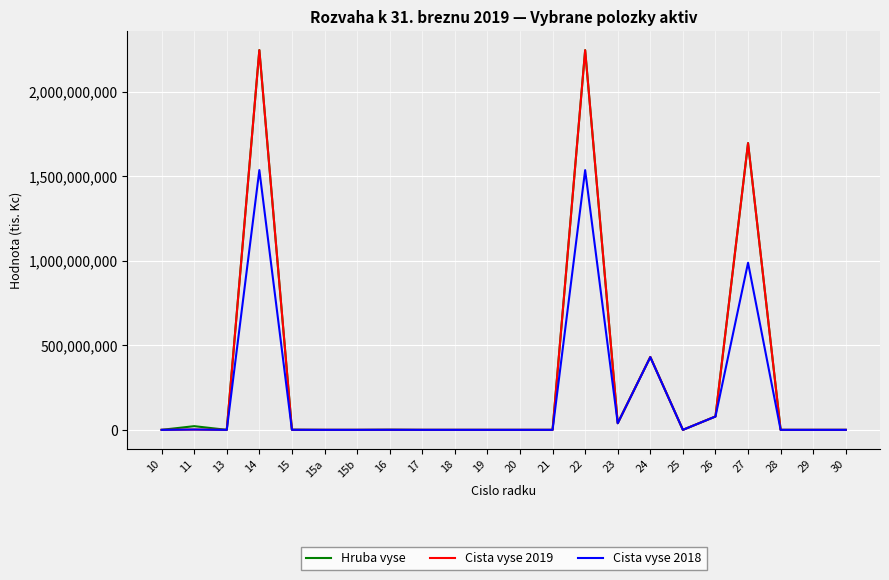

True or false: Hruba vyse has a value of -1287723410 at 15a.

False